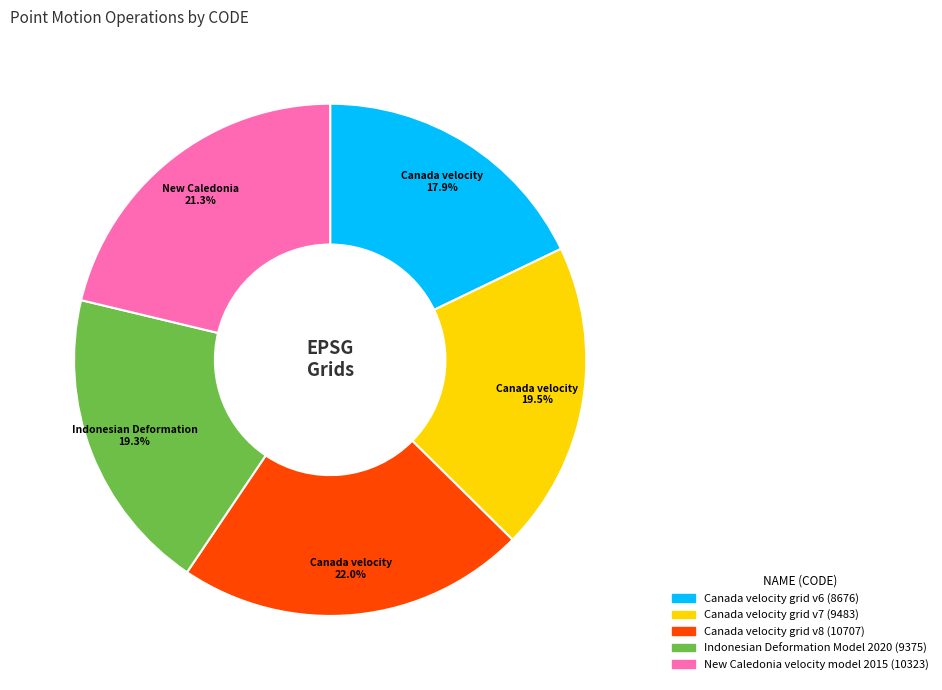

How many segments does this pie chart have?

5